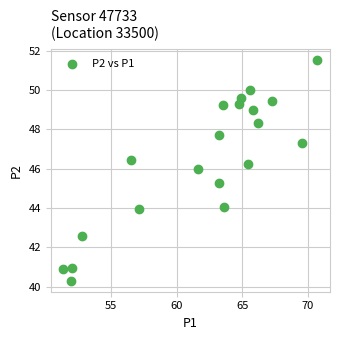

What is the range of X values (max minus min)?

19.4